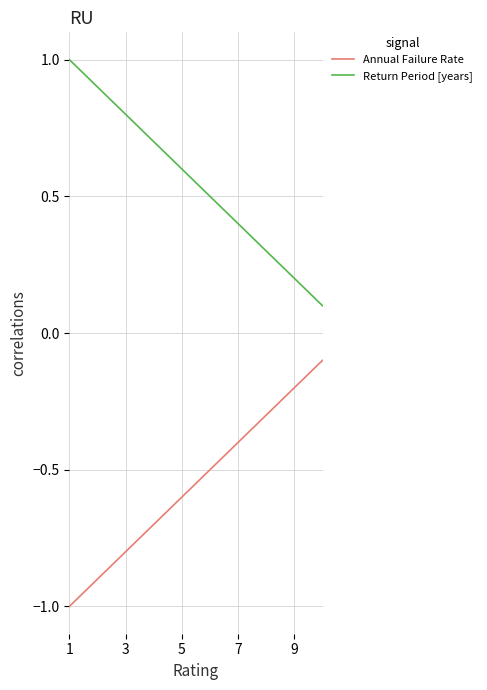

What is the difference between the maximum and minimum values in the Annual Failure Rate series?

0.9